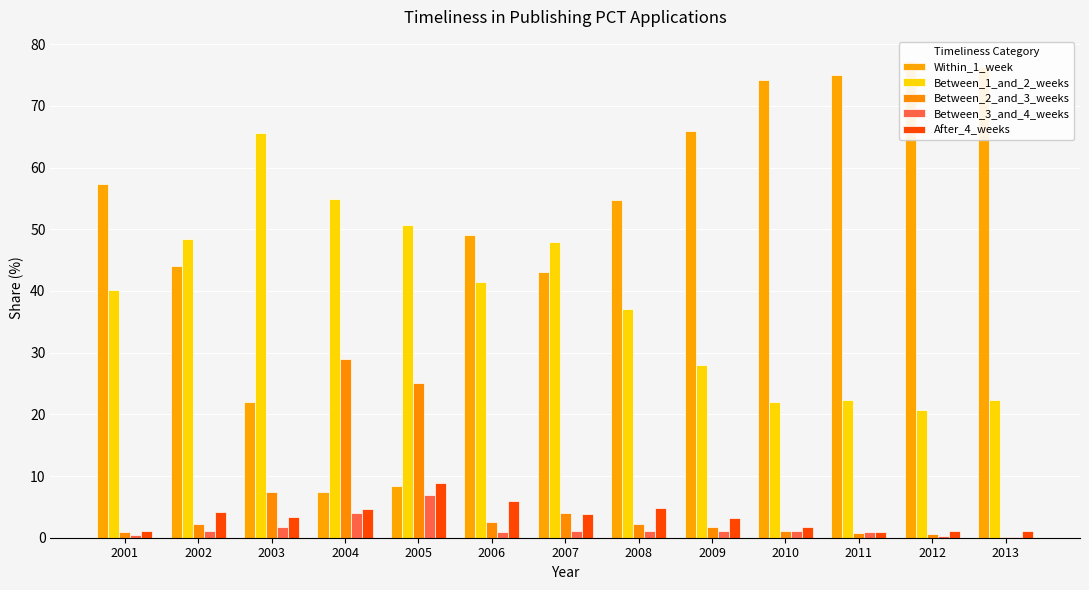

What are all the series names shown in the legend?

Within_1_week, Between_1_and_2_weeks, Between_2_and_3_weeks, Between_3_and_4_weeks, After_4_weeks